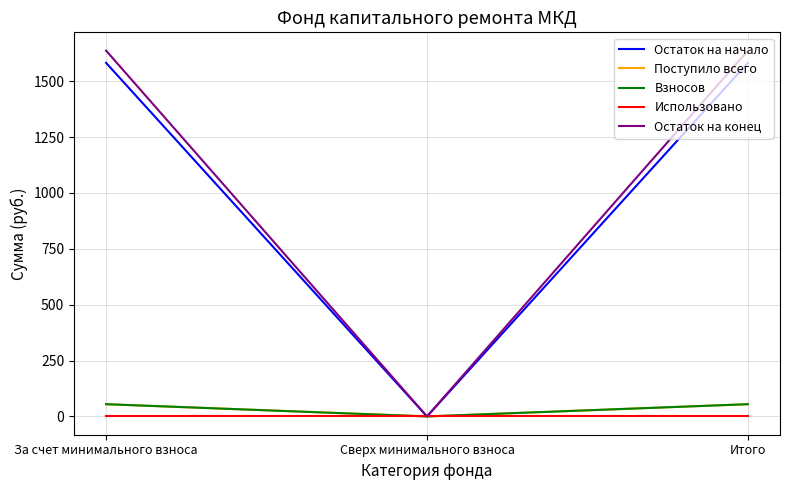

Count the number of data series in this chart.

5